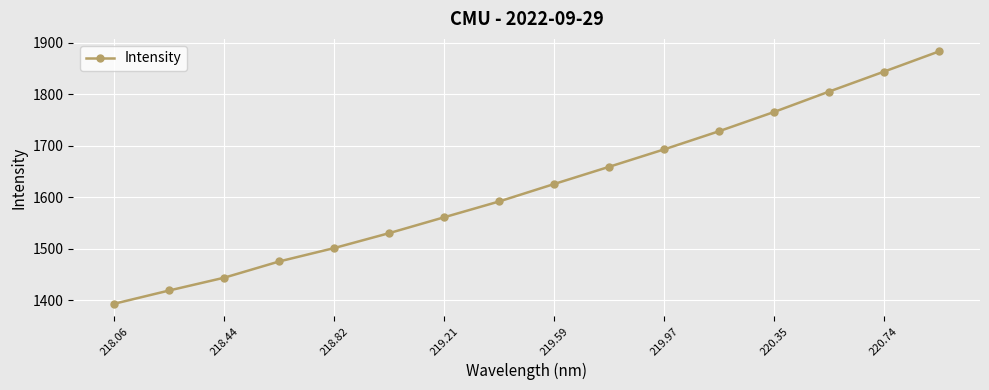

Reading left to right, what are all the values shown in this chart?

1393.0	1418.8	1443.7	1475.2	1501.2	1530.2	1561.0	1591.7	1625.6	1659.0	1692.8	1728.0	1765.4	1804.9	1843.7	1882.9